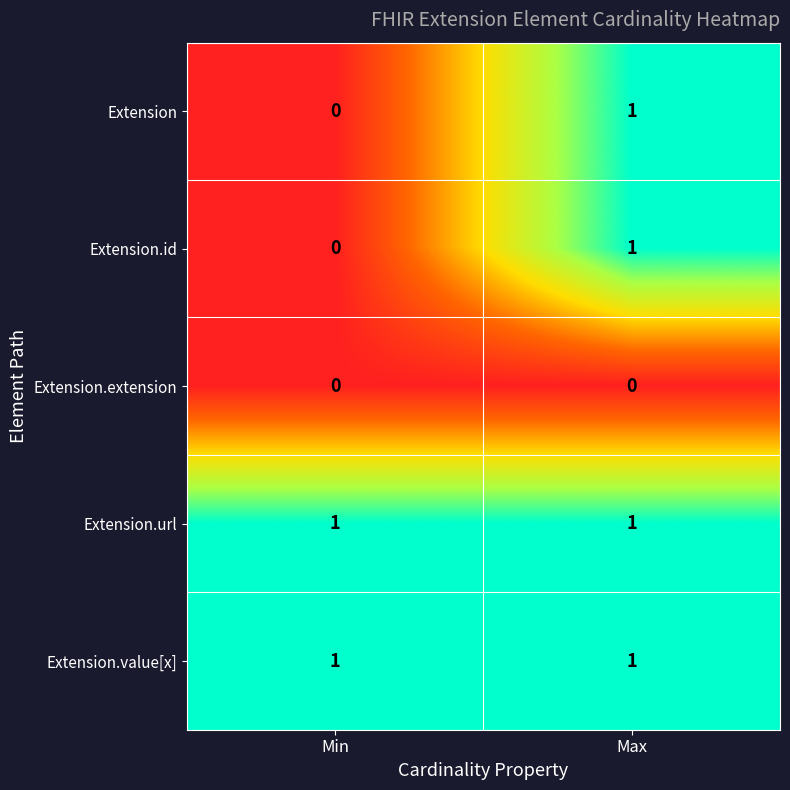

True or false: Extension.value[x] has a value of 2 at Min.

False